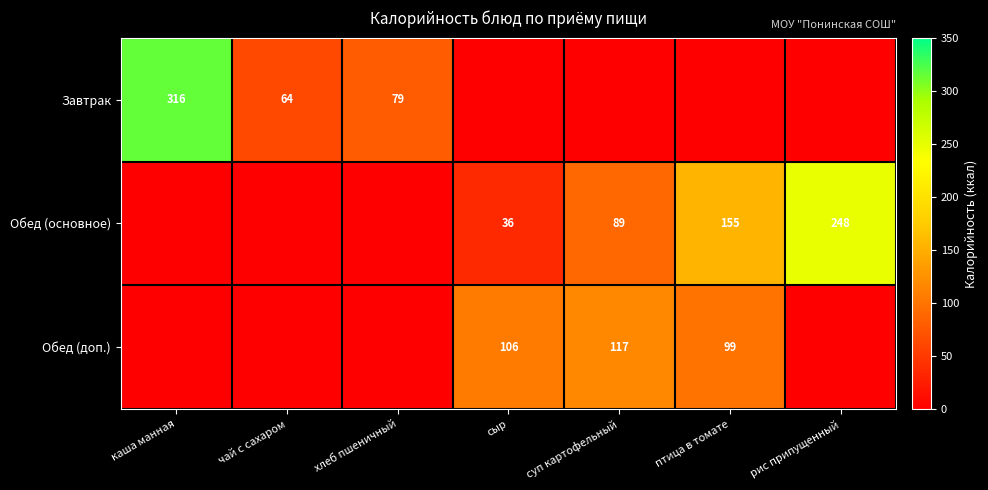

At how many categories does at least one series exceed 97?

5